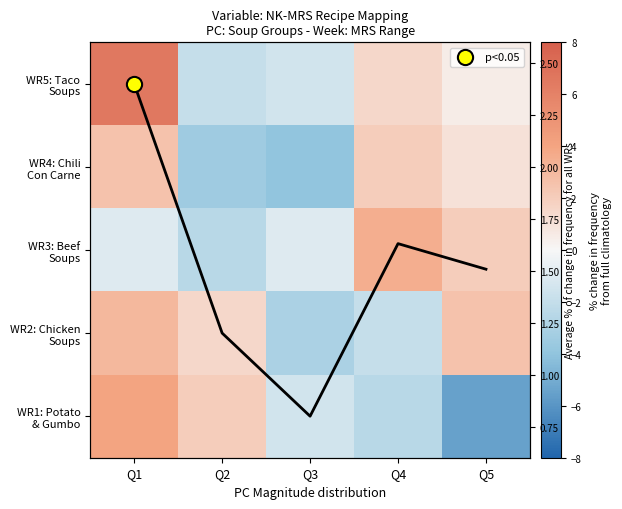

Which category has the highest value in the WR5: Taco Soups series?

Q1